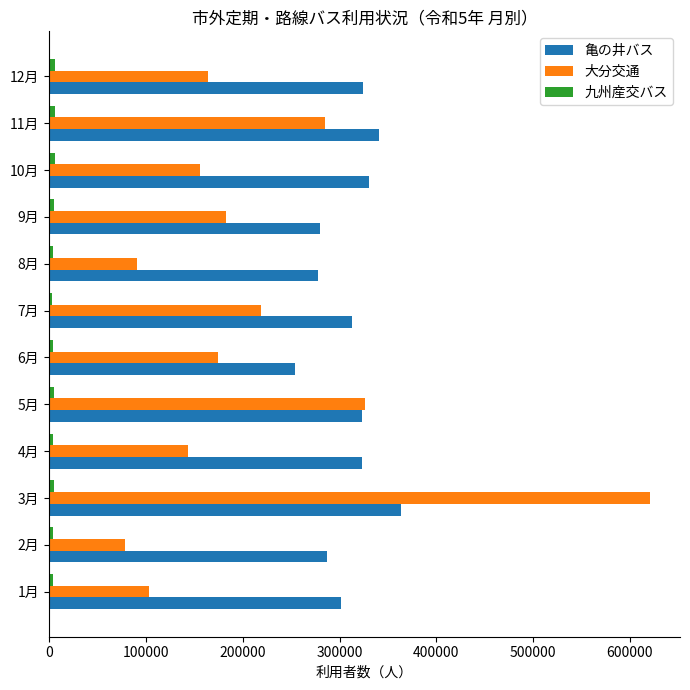

What is the difference between the maximum and minimum values in the 亀の井バス series?

109510